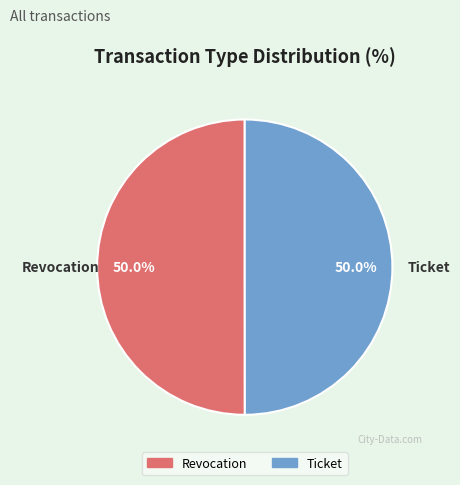

To the nearest percent, what percentage of the pie is Revocation?

50%